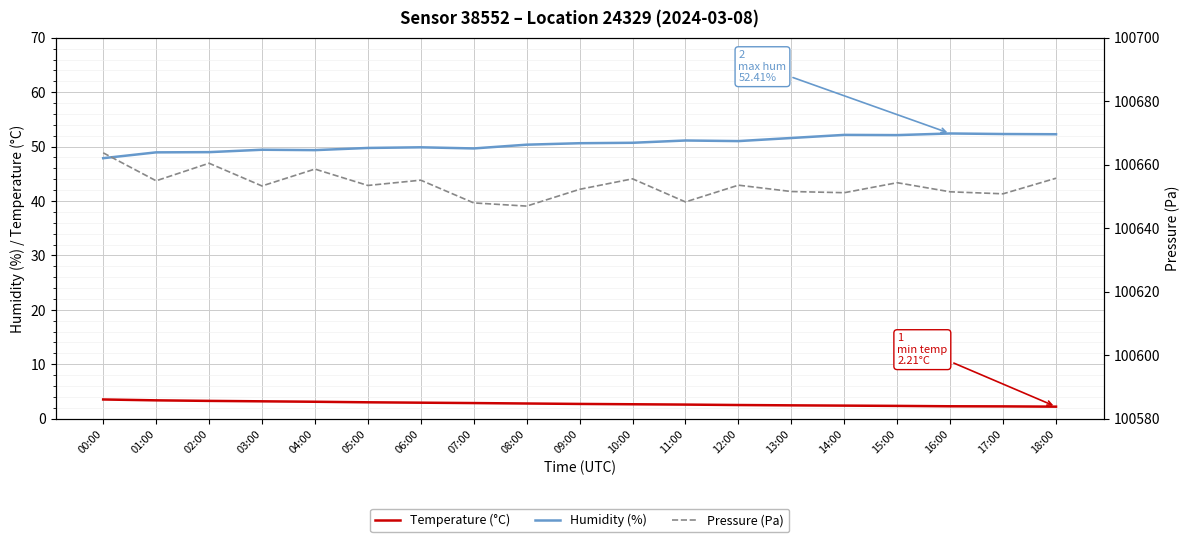

Between 13:00 and 07:00, which is larger?

07:00